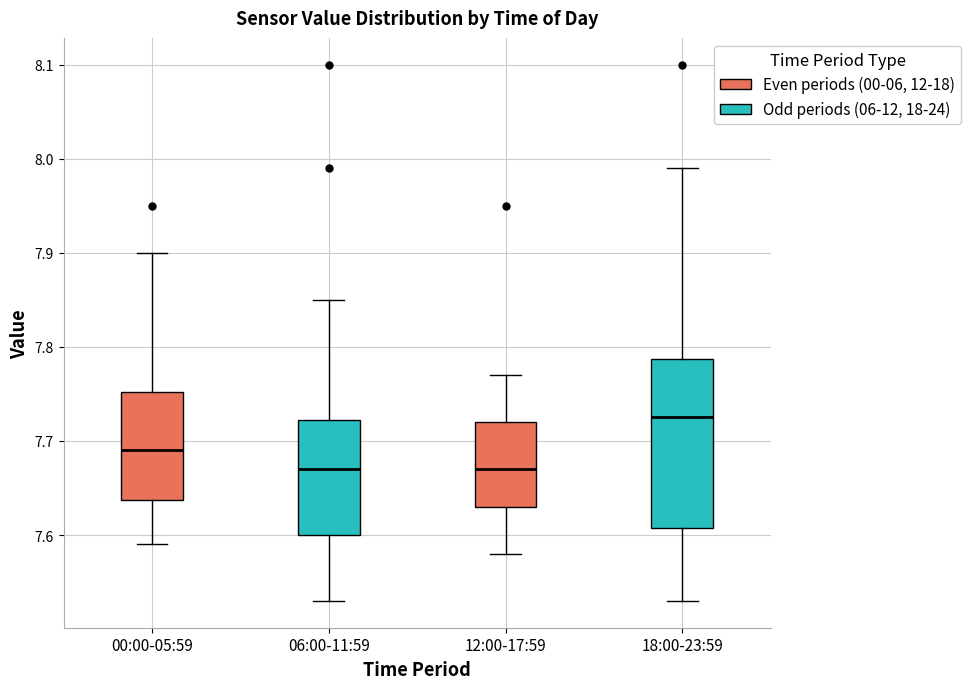

Reading left to right, transcribe this box plot: for each box, give where its median line is, the range the box spans, and where its two whiskers end, as read against the y-axis. The values are not printed on the chart, so give them approximately, as read against the axis.

00:00-05:59: median 7.69, box 7.64 to 7.75, whiskers 7.59 to 7.90
06:00-11:59: median 7.67, box 7.60 to 7.72, whiskers 7.53 to 7.85
12:00-17:59: median 7.67, box 7.63 to 7.72, whiskers 7.58 to 7.77
18:00-23:59: median 7.73, box 7.61 to 7.79, whiskers 7.53 to 7.99